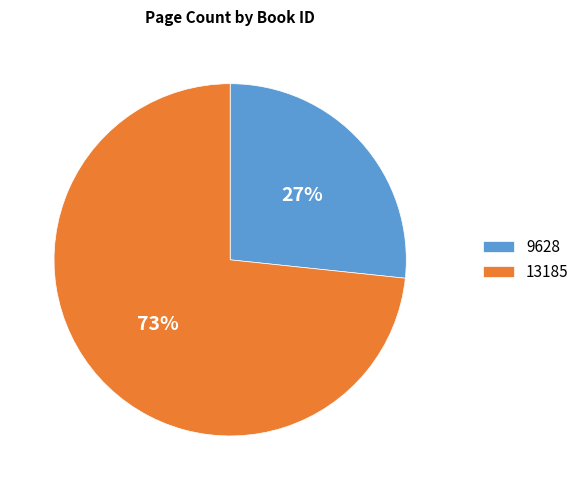

Is the sum of 9628 and 13185 greater than half?

Yes